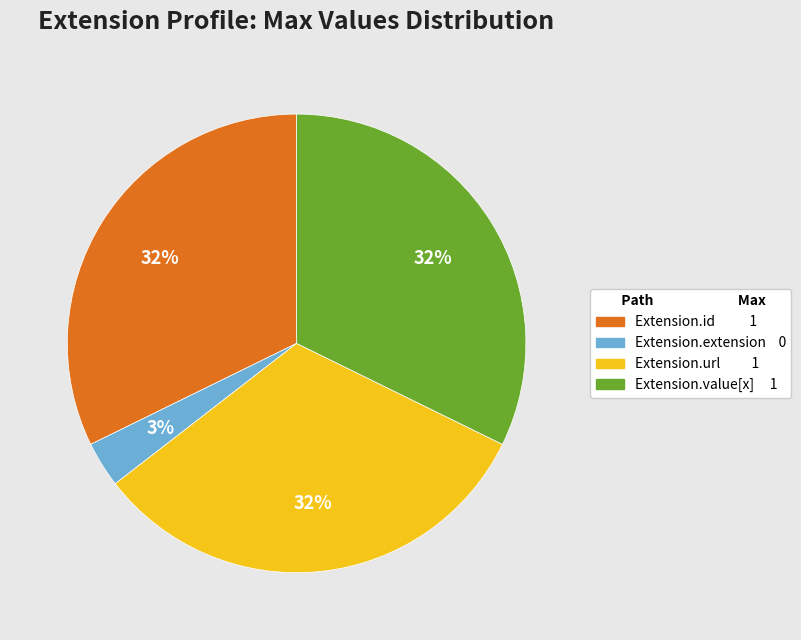

What is the smallest slice in the pie chart?

Extension.extension 0